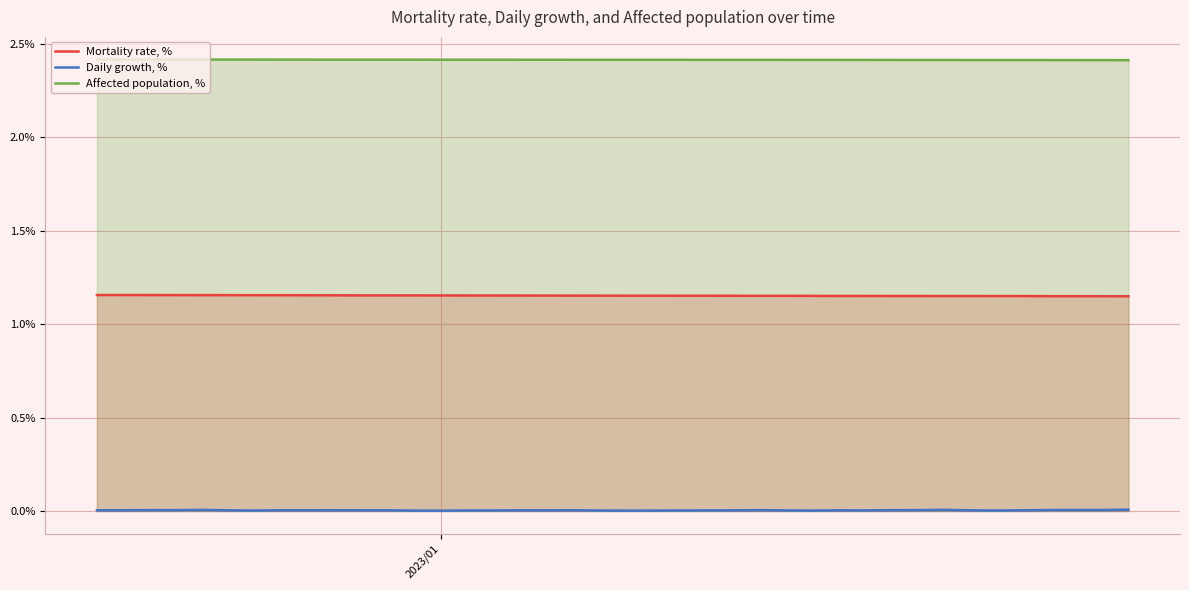

What are all the series names shown in the legend?

Mortality rate, %, Daily growth, %, Affected population, %